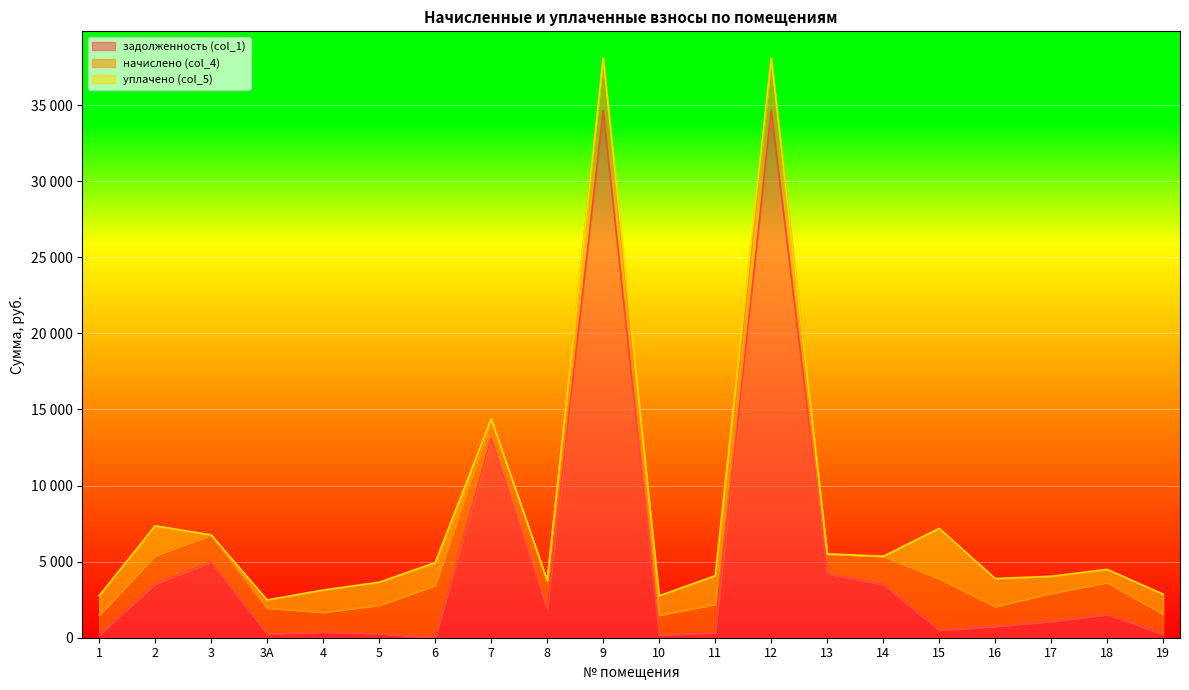

Reading left to right, extract all data points from this chart.

задолженность (col_1): 1=192.5	2=3537.0	3=4973.4	3А=247.8	4=377.6	5=271.0	6=0.0	7=13082.9	8=1897.2	9=34651.9	10=188.8	11=334.2	12=34651.9	13=4209.2	14=3503.4	15=492.2	16=755.2	17=1075.0	18=1535.8	19=240.8
начислено (col_4): 1=1298.7	2=1864.2	3=1782.3	3А=1704.3	4=1298.7	5=1864.2	6=3439.8	7=1298.7	8=1864.2	9=3439.8	10=1298.7	11=1864.2	12=3439.8	13=1298.7	14=1848.6	15=3385.2	16=1298.7	17=1848.6	18=2094.3	19=1298.7
уплачено (col_5): 1=1271.1	2=1955.4	3=0.0	3А=531.8	4=1459.9	5=1513.8	6=1500.0	7=0.0	8=0.0	9=0.0	10=1271.1	11=1875.2	12=0.0	13=0.0	14=0.0	15=3313.2	16=1838.2	17=1113.9	18=862.9	19=1323.0